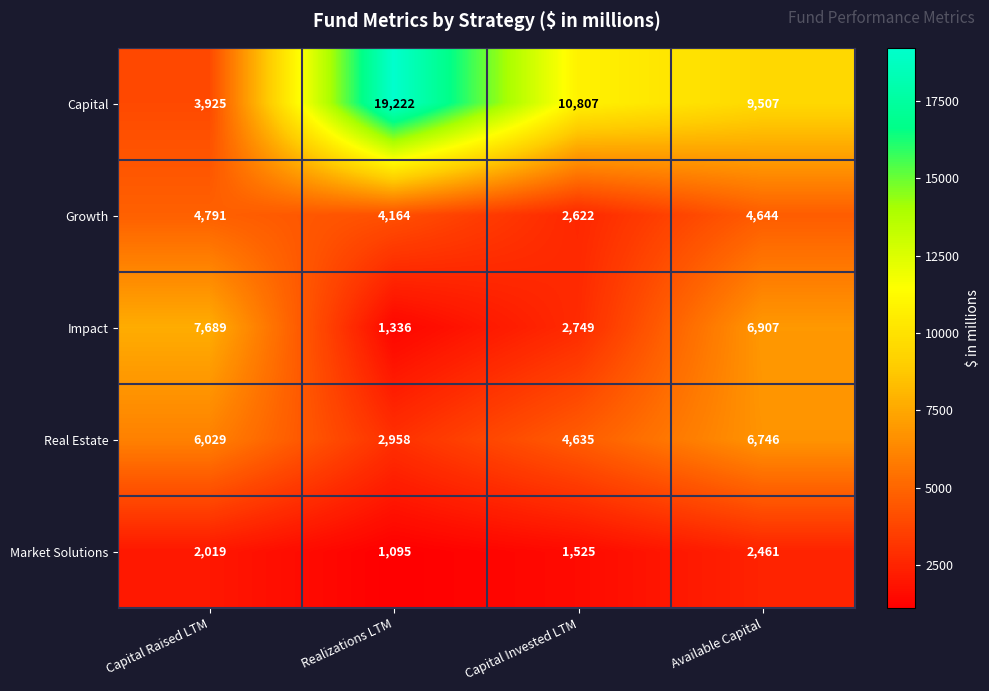

Reading right to left, extract all data points from this chart.

Capital: Available Capital=9507	Capital Invested LTM=10807	Realizations LTM=19222	Capital Raised LTM=3925
Growth: Available Capital=4644	Capital Invested LTM=2622	Realizations LTM=4164	Capital Raised LTM=4791
Impact: Available Capital=6907	Capital Invested LTM=2749	Realizations LTM=1336	Capital Raised LTM=7689
Real Estate: Available Capital=6746	Capital Invested LTM=4635	Realizations LTM=2958	Capital Raised LTM=6029
Market Solutions: Available Capital=2461	Capital Invested LTM=1525	Realizations LTM=1095	Capital Raised LTM=2019